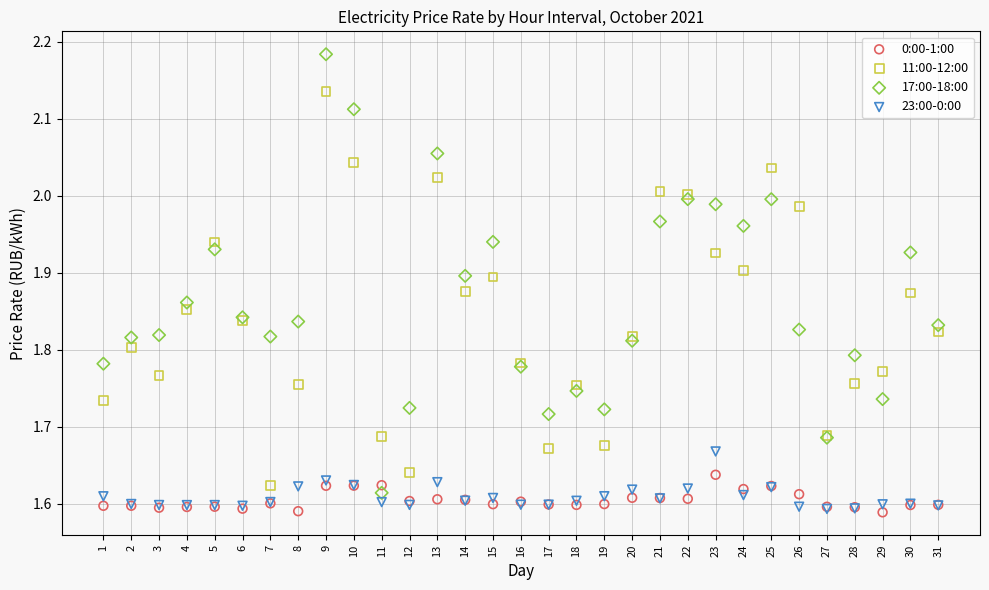

Which series reaches the maximum Y coordinate?

17:00-18:00